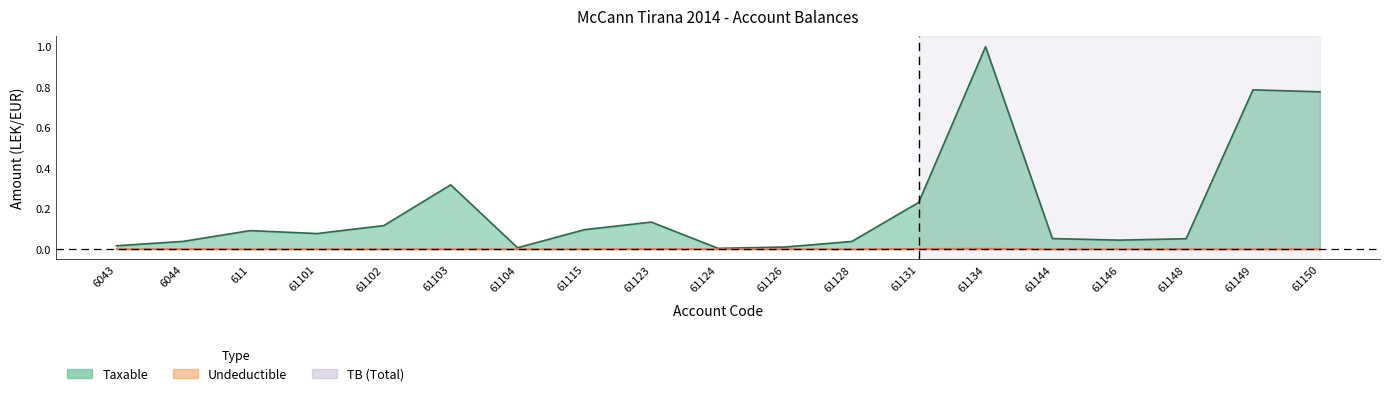

Is it true that Undeductible equals -0.0 at 61144?

False